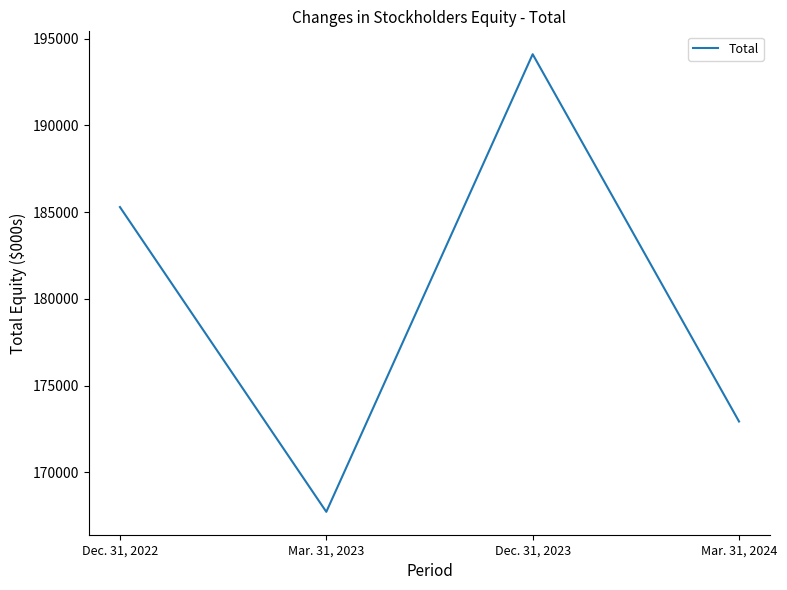

Does the chart have visible grid lines?

No